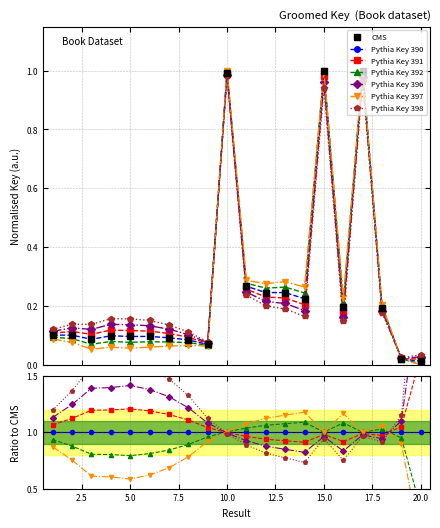

Rank the categories by value from lowest to highest.

20, 19, 9, 8, 3, 7, 5, 6, 4, 1, 2, 18, 16, 14, 13, 12, 11, 10, 17, 15